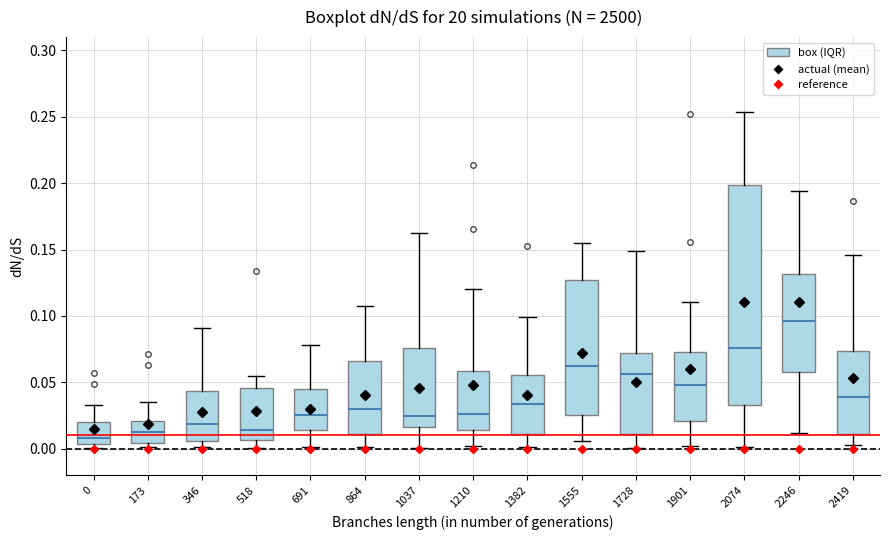

Which box is the tallest, from its lower edge to its upper edge?

2074